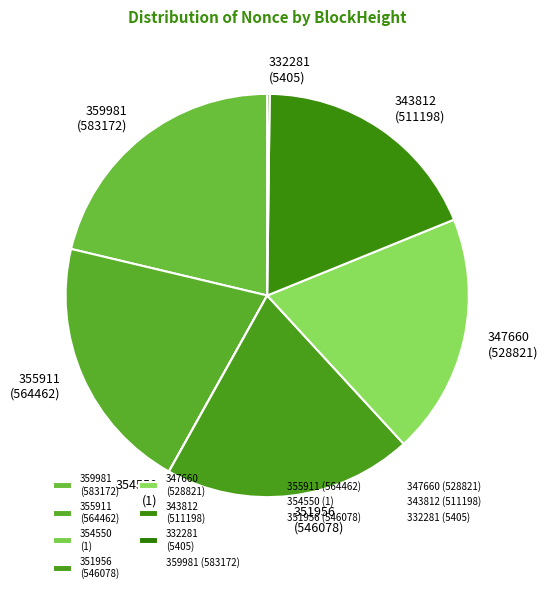

True or false: 347660 (528821) accounts for 8% of the total.

False